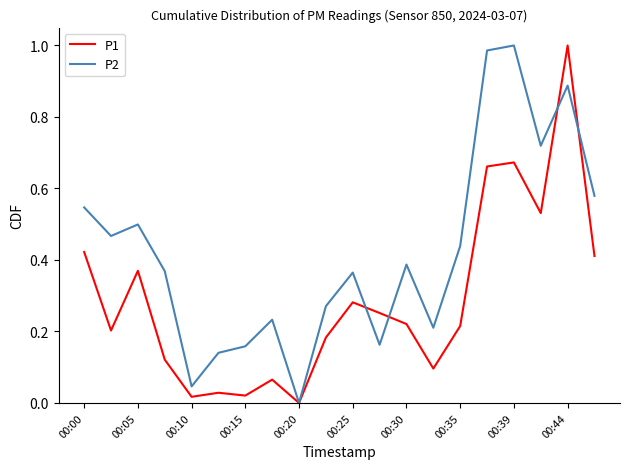

List the series in order of their overall mean, highest first.

P2, P1